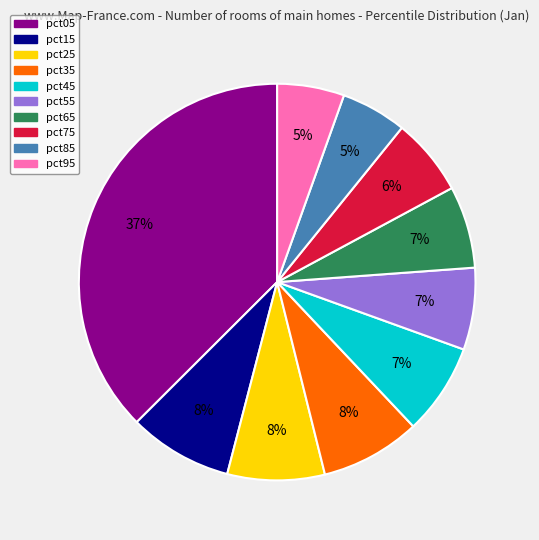

Is pct55 the majority of the pie?

No